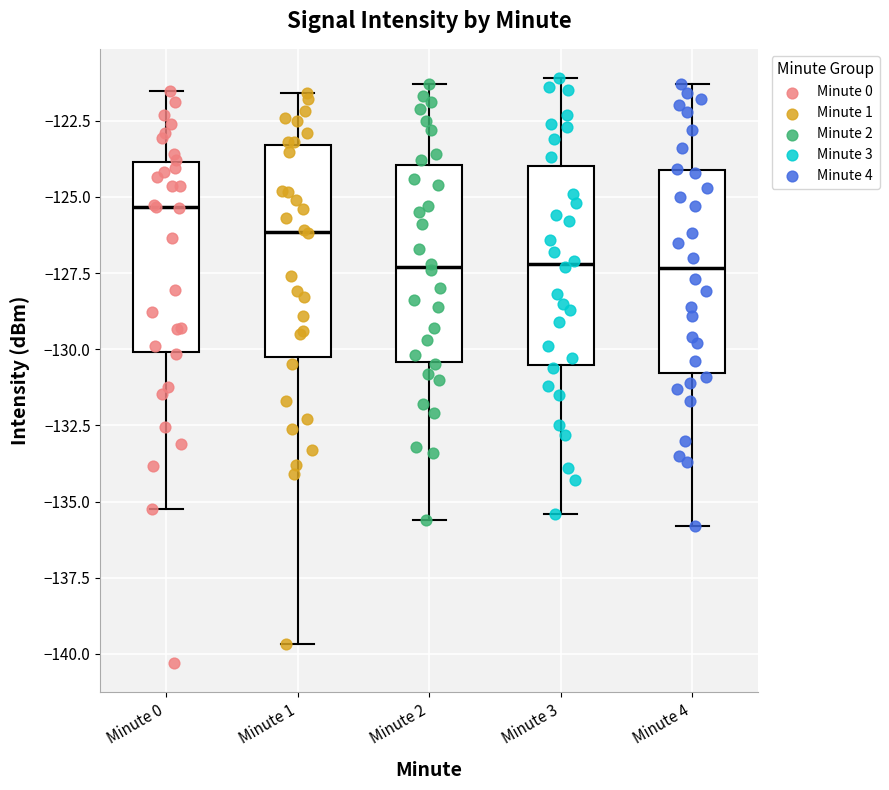

Which box's median line is the highest?

Minute 0